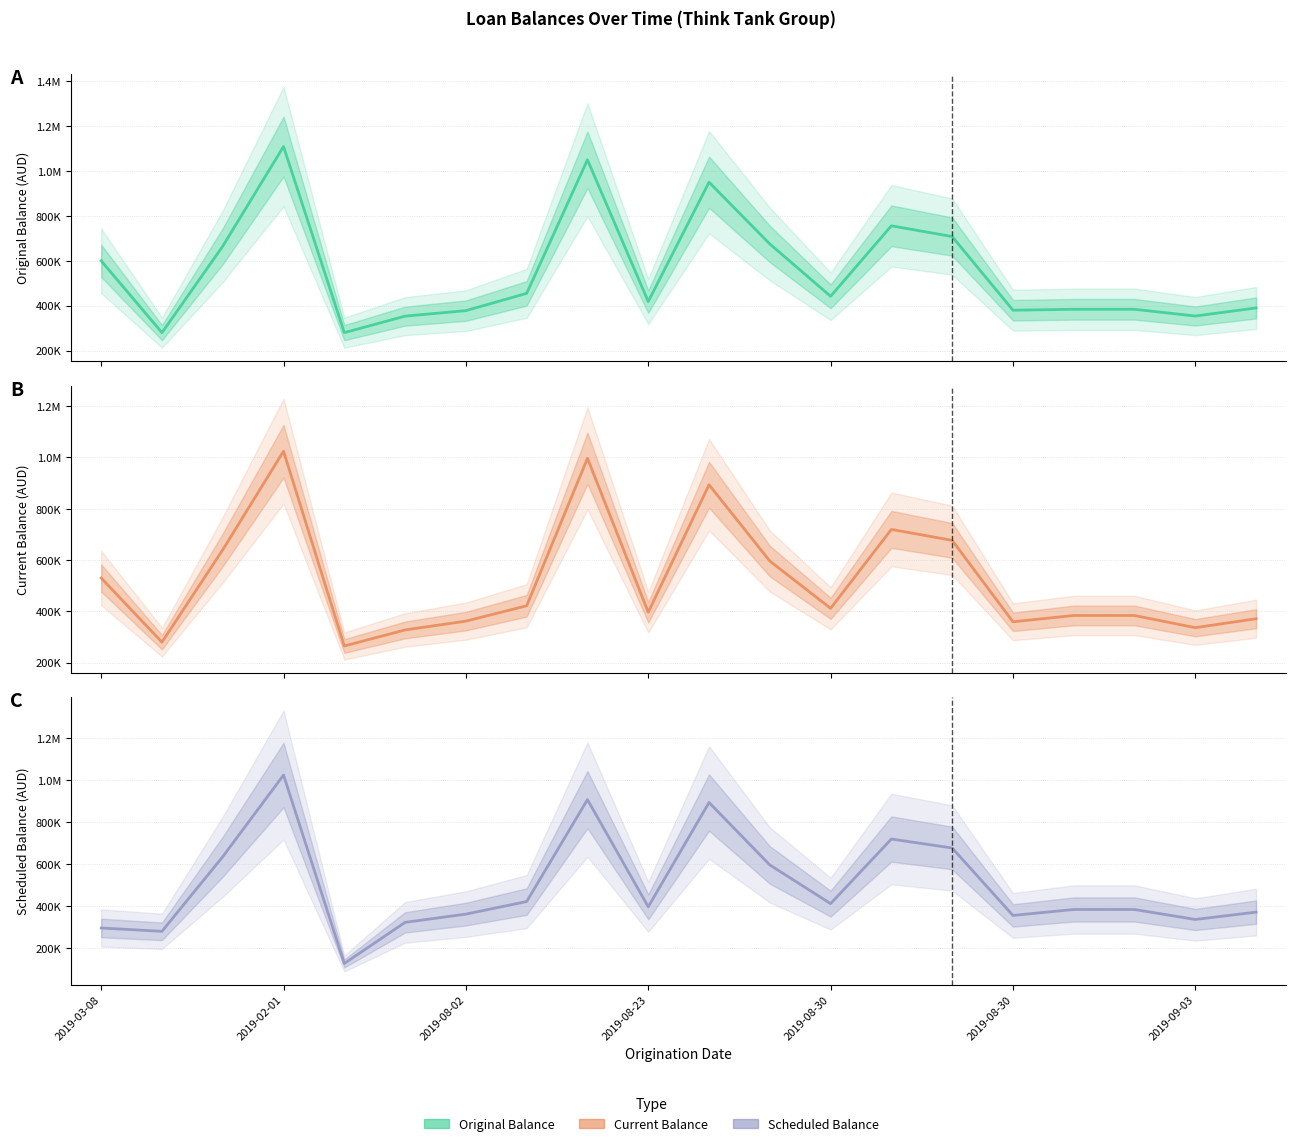

How many lines are shown in the chart?

3